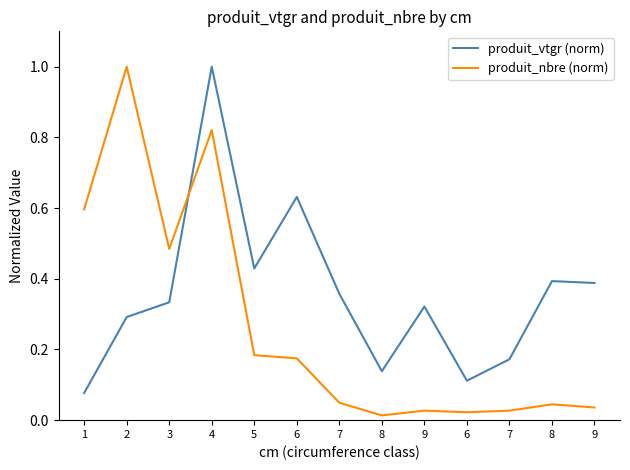

What is the value of the produit_nbre (norm) point at the 3rd from the left?

0.5